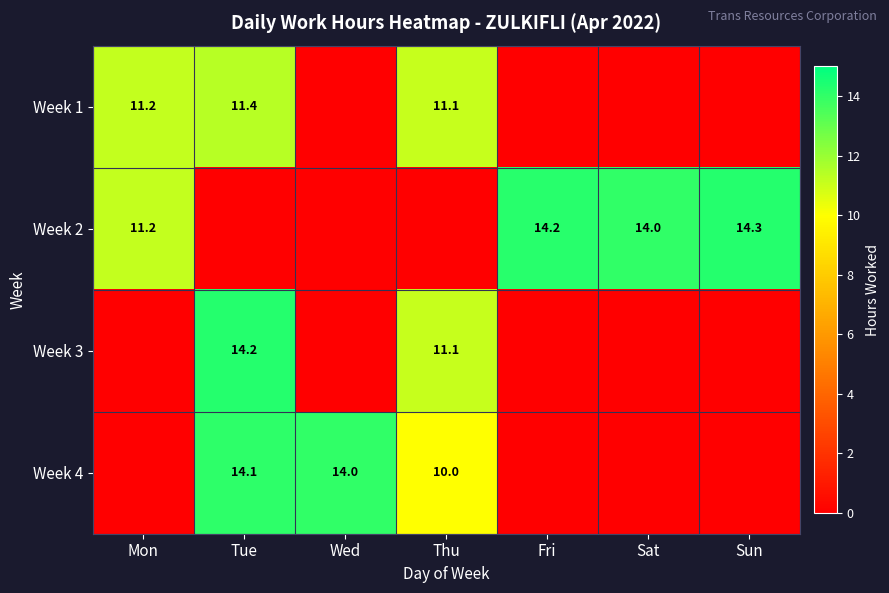

The Week 1 series shows 11.2 at Mon. True or false?

True